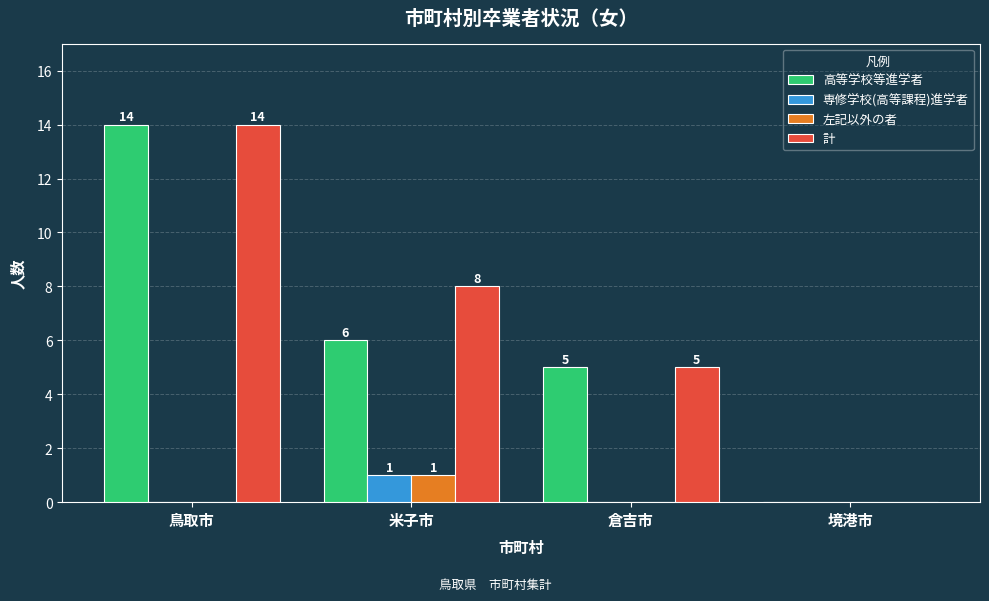

Between 鳥取市 and 米子市, which series saw the biggest shift?

高等学校等進学者